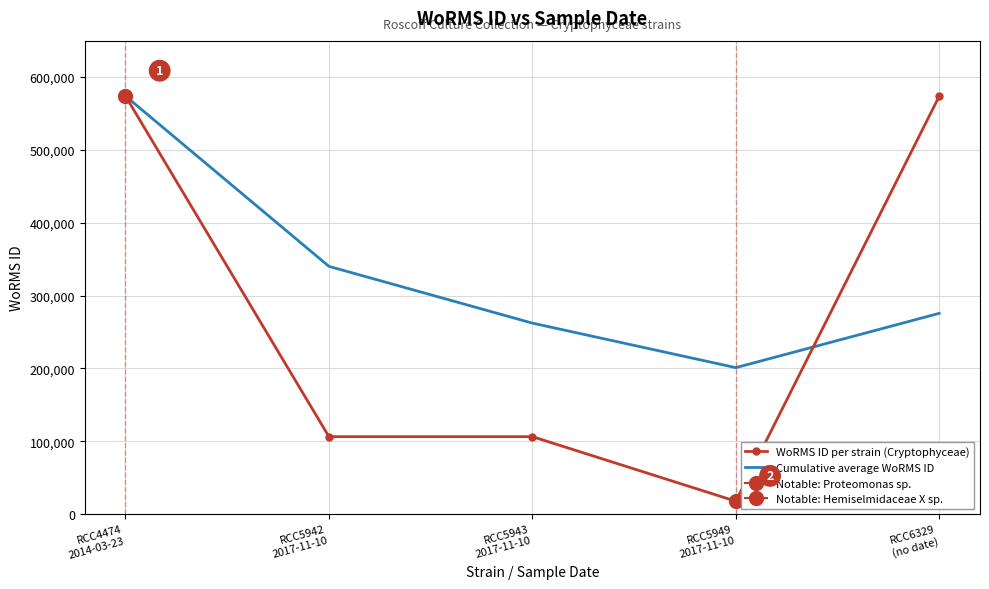

Where do Cumulative average WoRMS ID and WoRMS ID per strain (Cryptophyceae) first cross each other?

RCC5949
2017-11-10 and RCC6329
(no date)